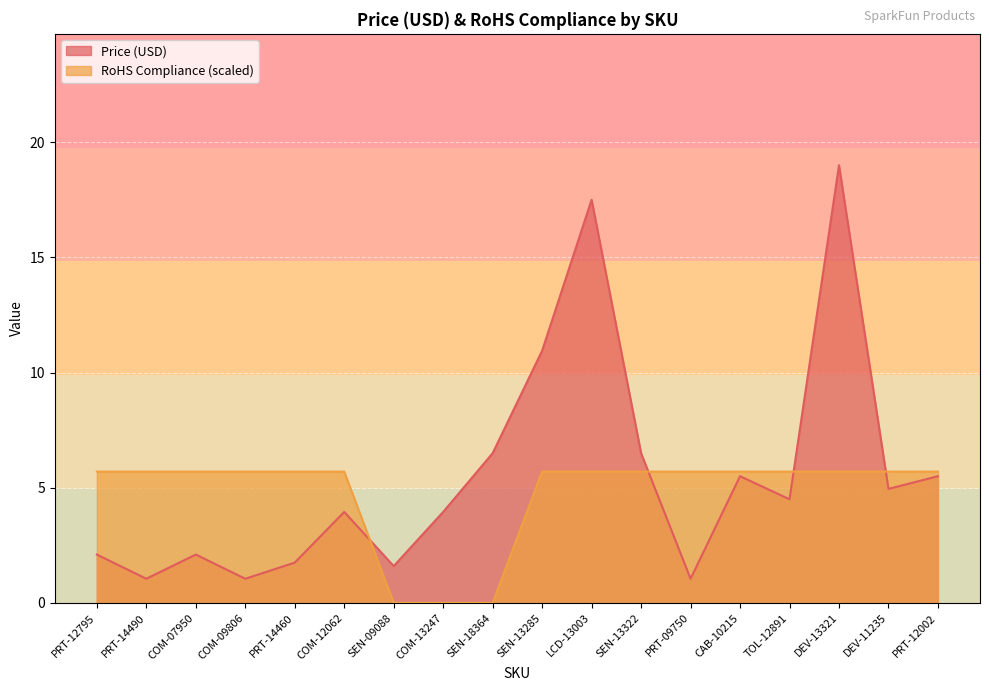

How many interior local peaks does the Price (USD) series have?

5